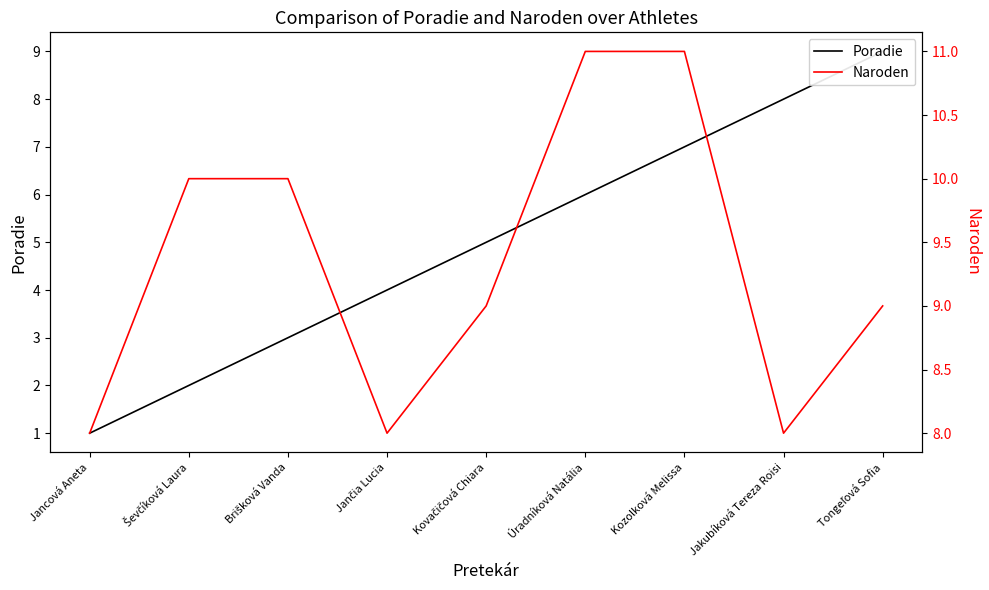

True or false: Poradie and Naroden intersect in this chart.

False